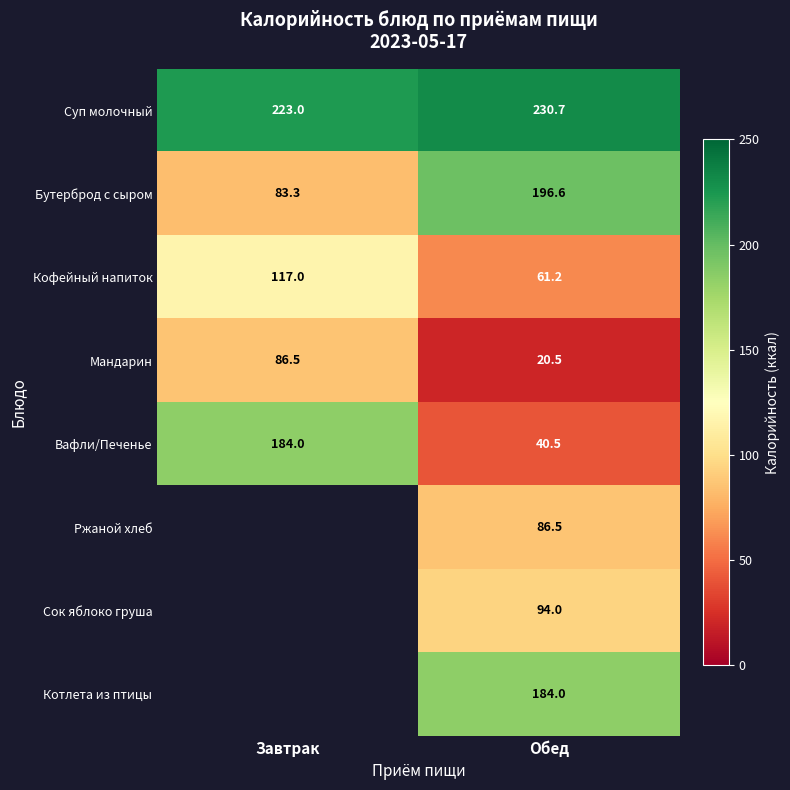

The value of Ржаной хлеб at Обед is 86.5. True or false?

True